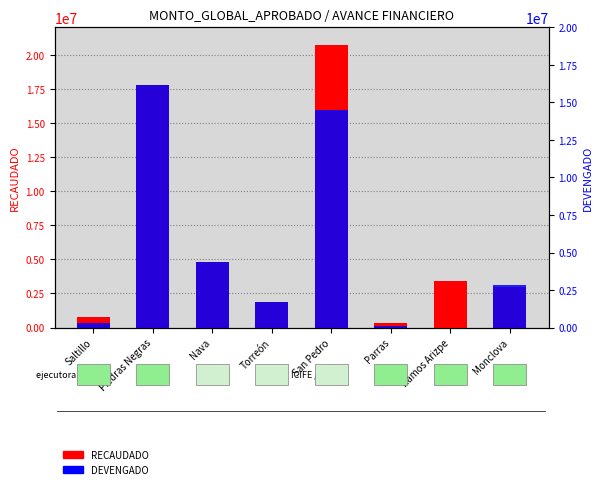

How many groups of bars are there?

8